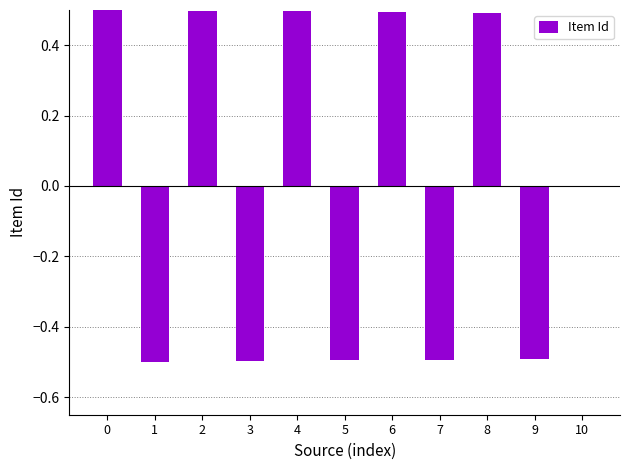

Count the values in the range 0 to 1.

6